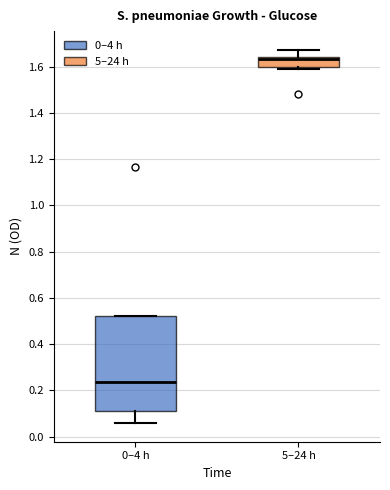

Reading left to right, read every box against the y-axis: the position of its median line, the range the box covers, and the ends of its whiskers. The values are not printed on the chart, so give them approximately, as read against the axis.

0–4 h: median 0.24, box 0.12 to 0.52, whiskers 0.06 to 0.52
5–24 h: median 1.64 (just below the box's upper edge), box 1.60 to 1.64, whiskers 1.60 (just below the box's lower edge) to 1.68